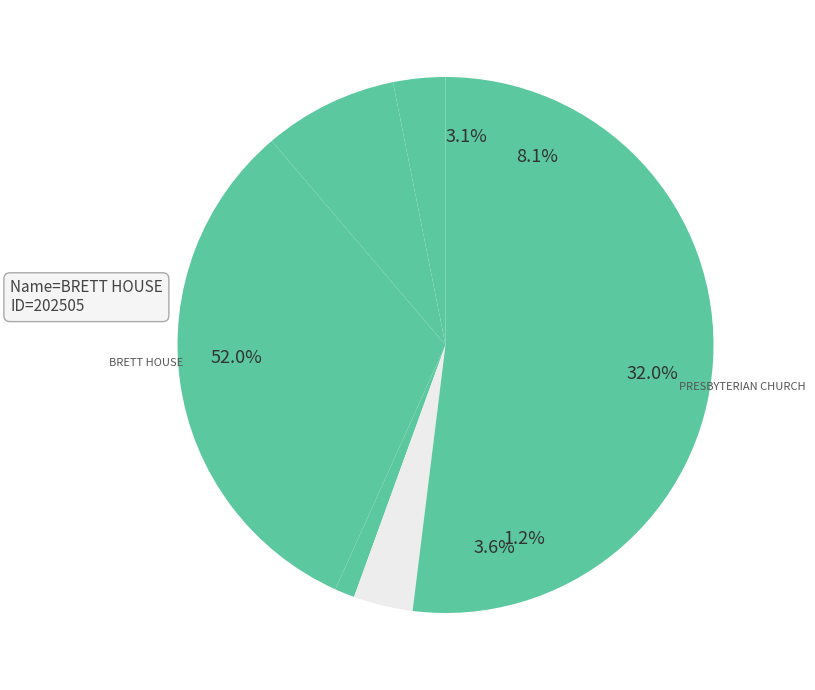

To the nearest percent, what percentage of the pie is MALVERN TOWN HALL?

1%